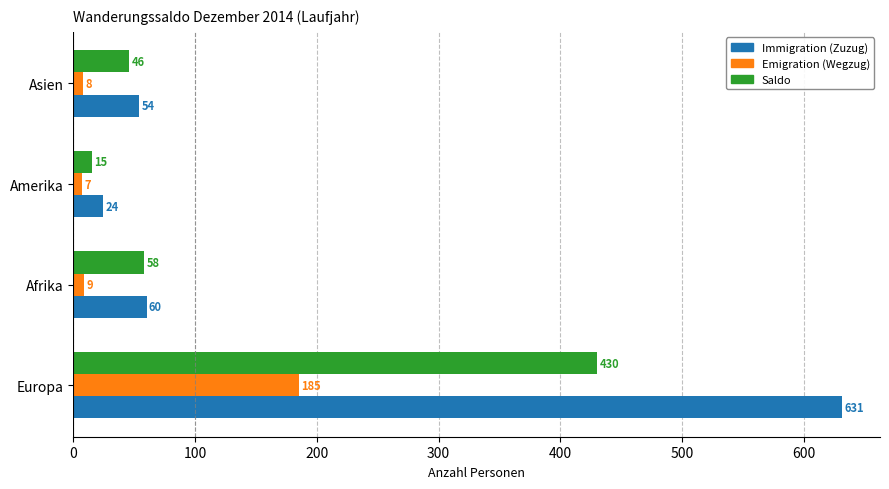

What is the minimum value for Emigration (Wegzug)?

7